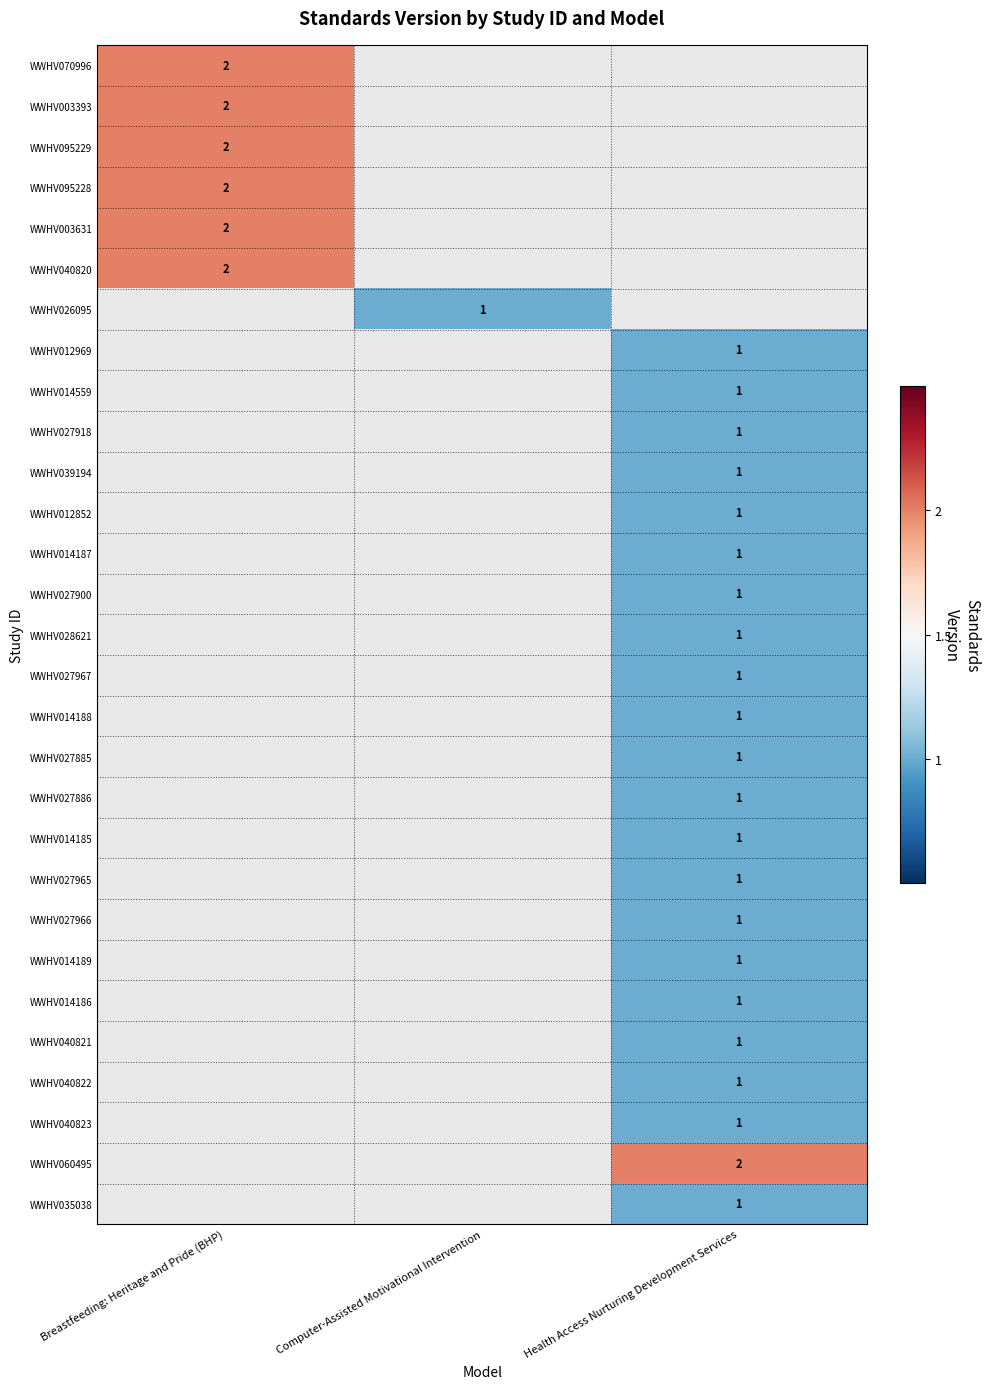

Which label corresponds to the largest value in the chart?

Breastfeeding: Heritage and Pride (BHP)